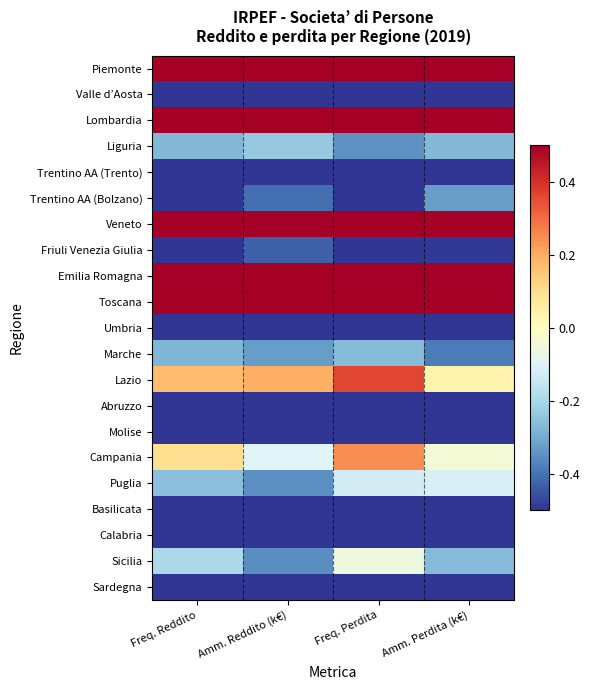

Rank the series by their maximum value, from lowest to highest.

Valle d’Aosta, Trentino AA (Trento), Umbria, Molise, Basilicata, Calabria, Sardegna, Abruzzo, Friuli Venezia Giulia, Trentino AA (Bolzano), Marche, Liguria, Puglia, Sicilia, Campania, Lazio, Piemonte, Lombardia, Veneto, Emilia Romagna, Toscana